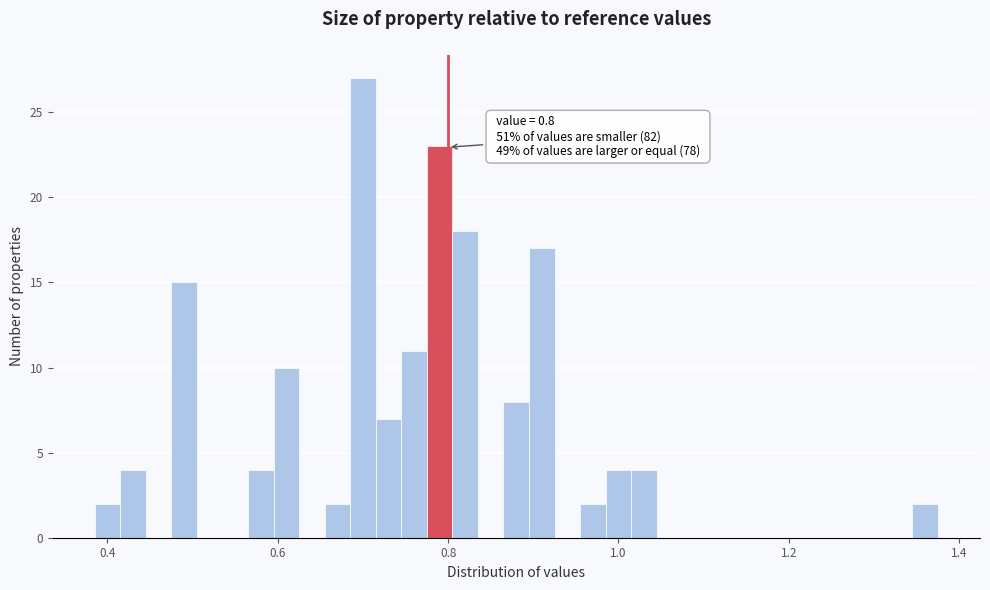

Around what value on the x-axis is the tallest bar? Give the approximate position of its centre, as read against the axis.

0.70